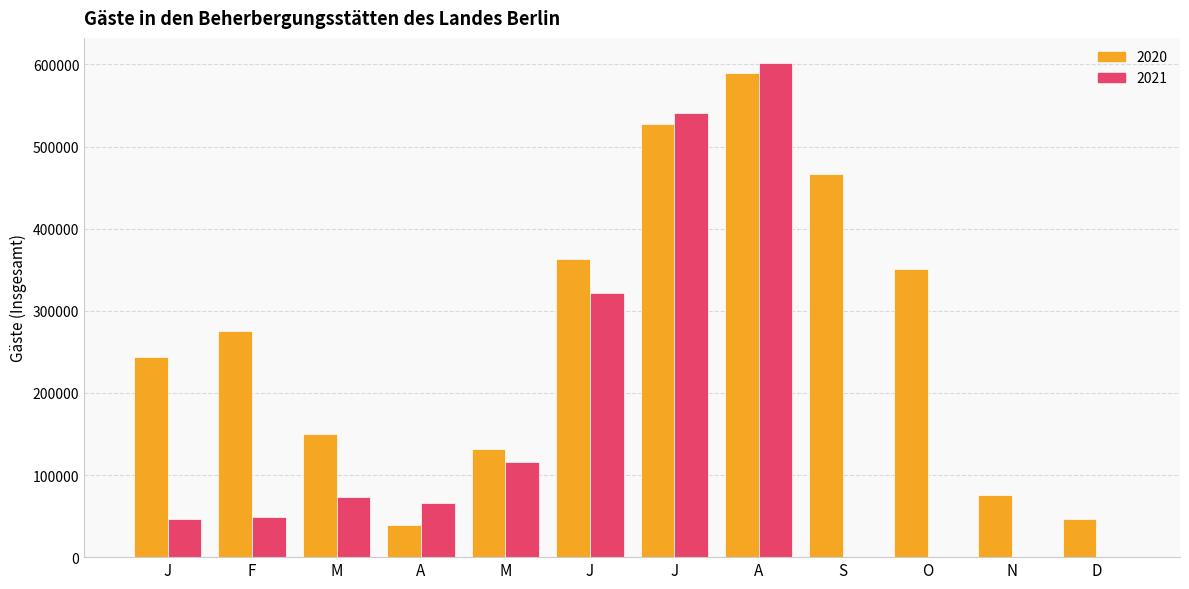

How many groups of bars are there?

12